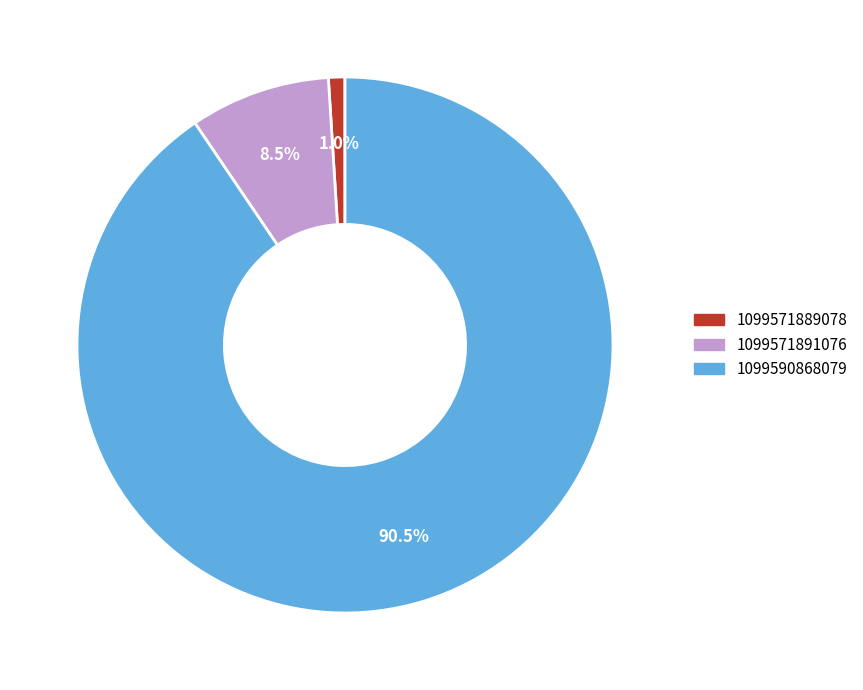

The 1099571889078 slice represents 1% of the pie. True or false?

True